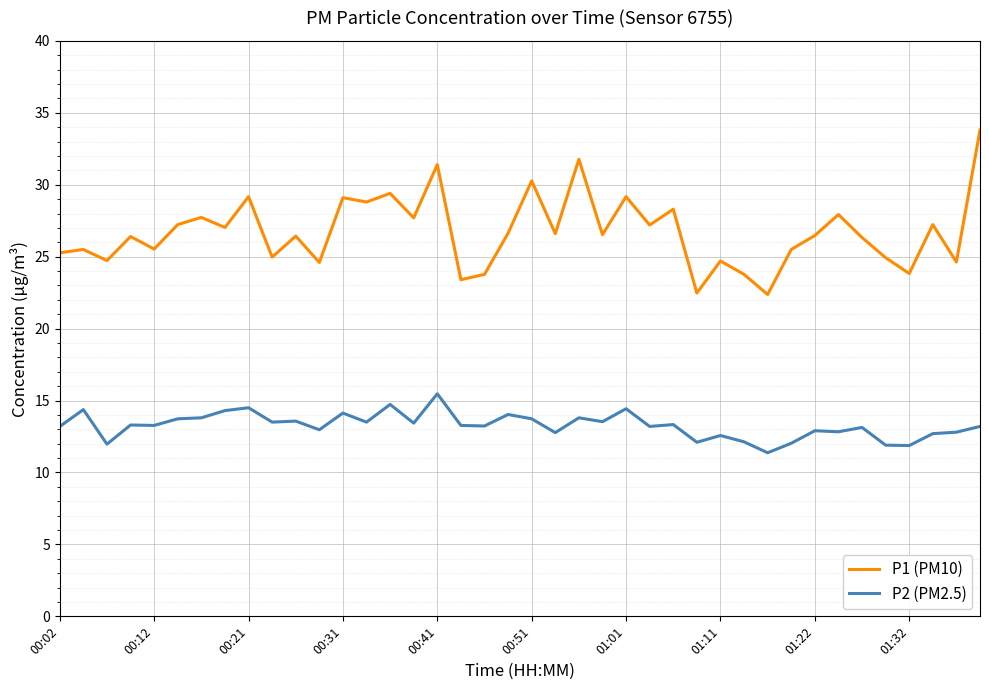

List the series in order of their overall mean, lowest first.

P2 (PM2.5), P1 (PM10)